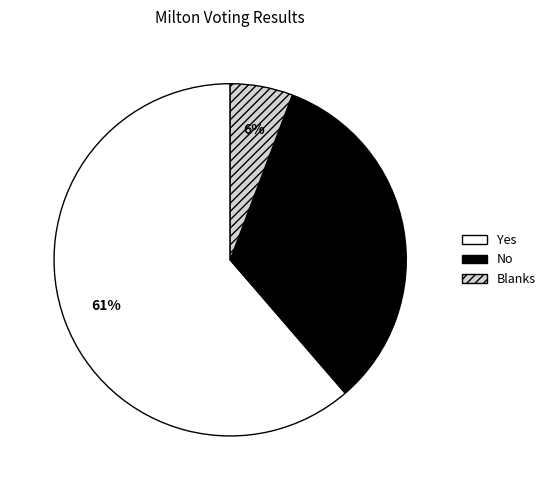

True or false: Yes accounts for 61% of the total.

True